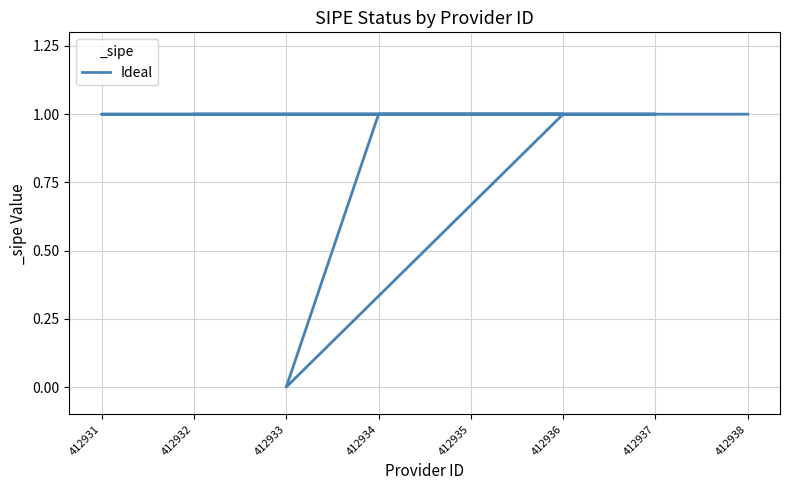

What is the sum of all values?

7